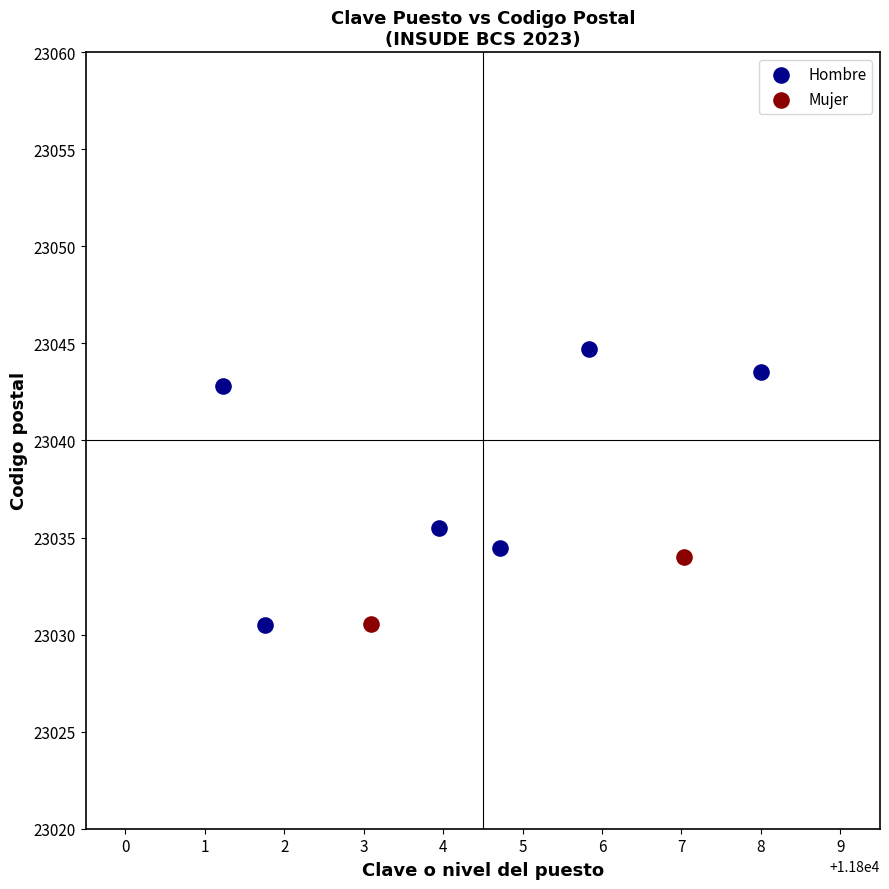

What are all the series names shown in the legend?

Hombre, Mujer